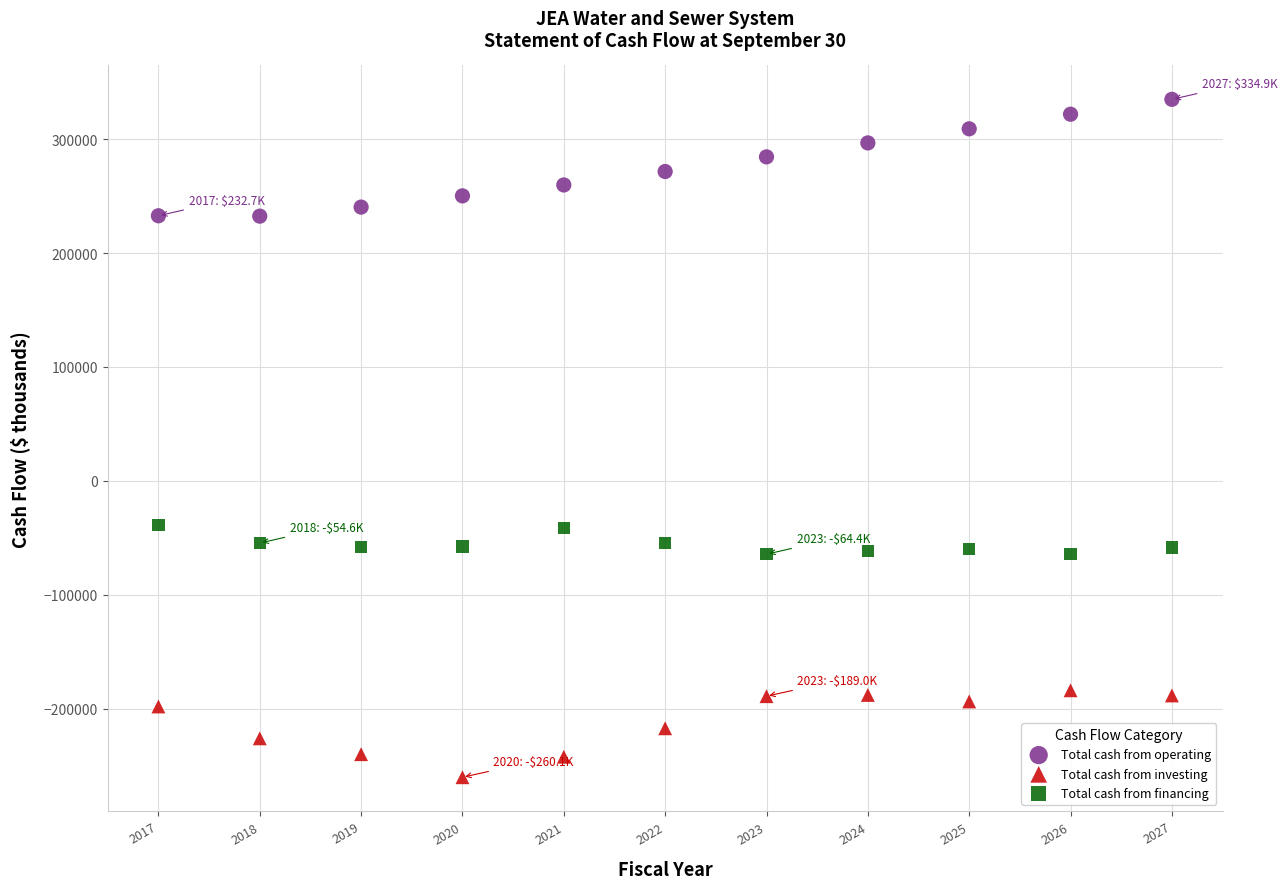

Across all data points, what is the range of X values (max minus min)?

10.0